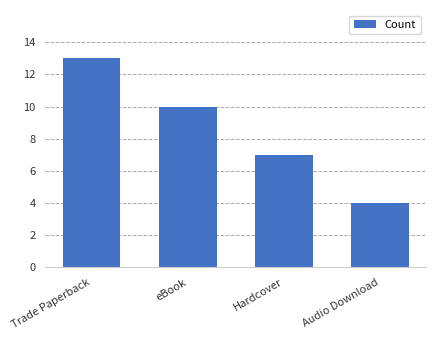

How many distinct data groups are displayed?

1